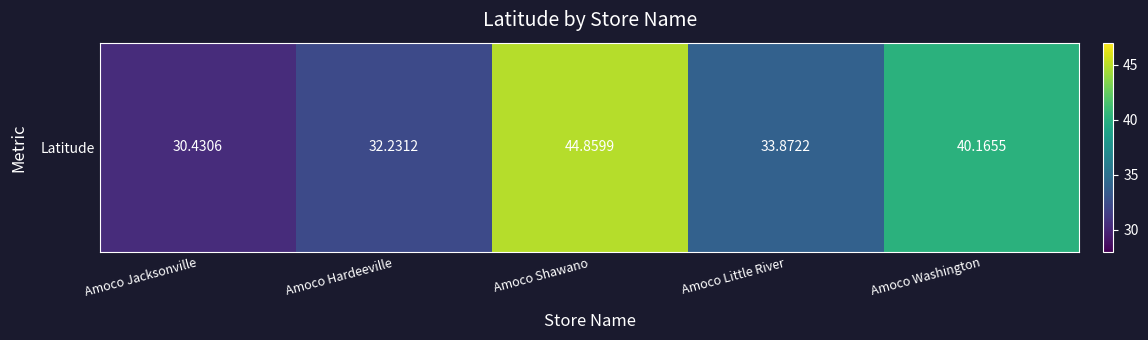

What is the ratio of the value at Amoco Hardeeville to the value at Amoco Jacksonville?

1.1